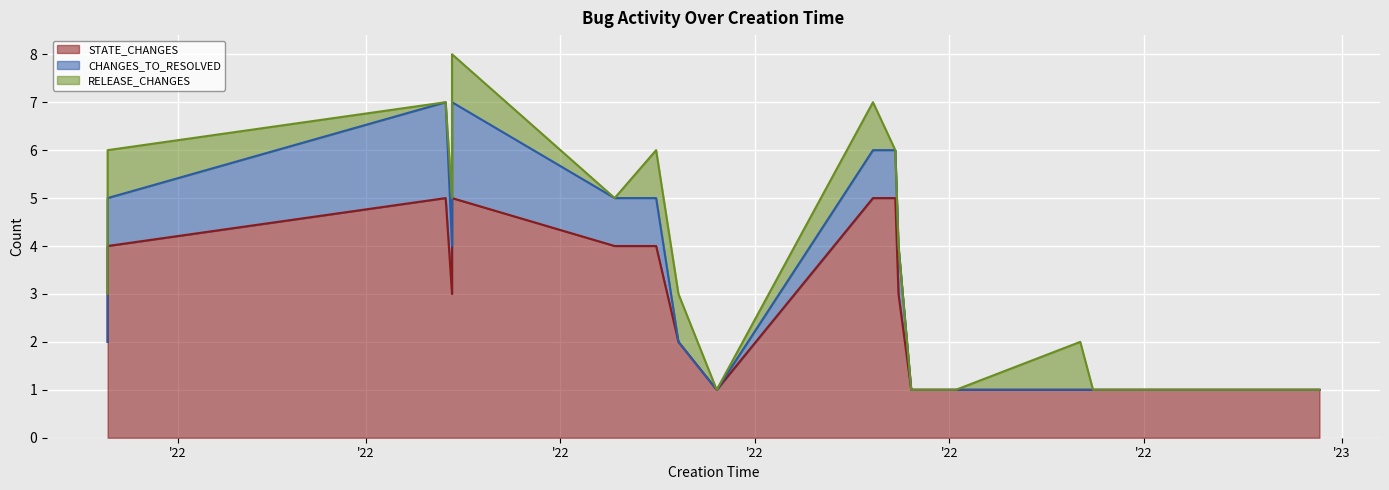

At which label does CHANGES_TO_RESOLVED reach its peak?

2022-04-26